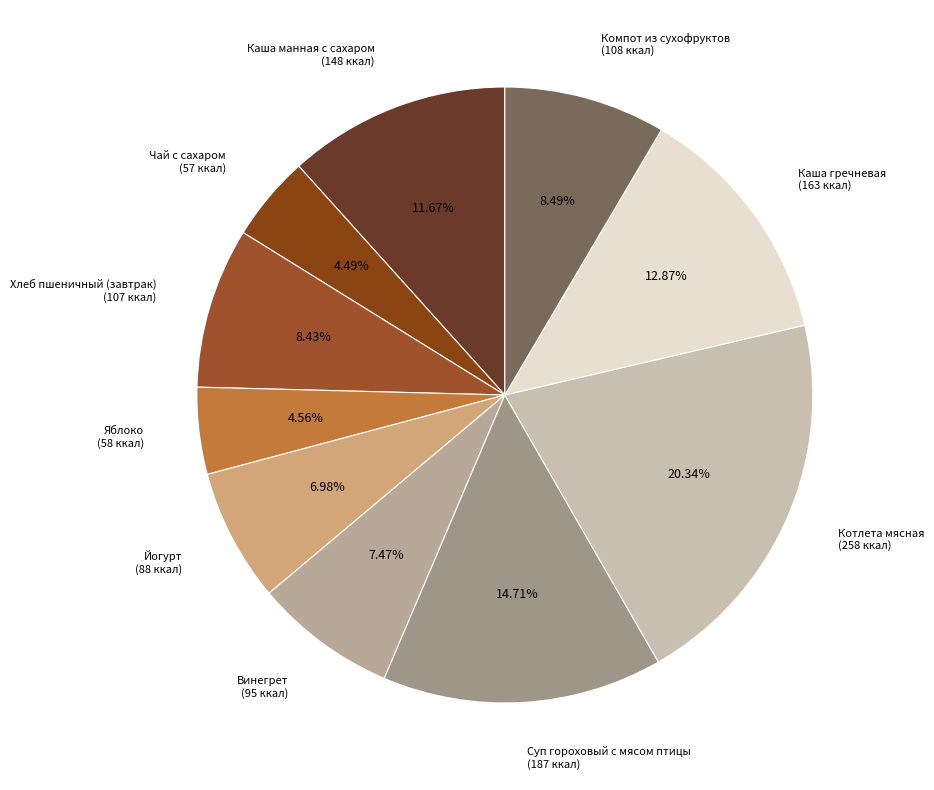

What is the ratio of the value at Йогурт (88 ккал) to the value at Компот из сухофруктов (108 ккал)?

0.8